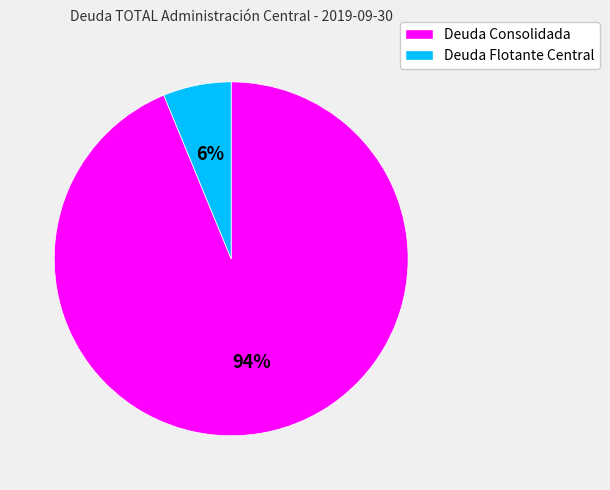

Which category has the biggest portion of the pie?

Deuda Consolidada